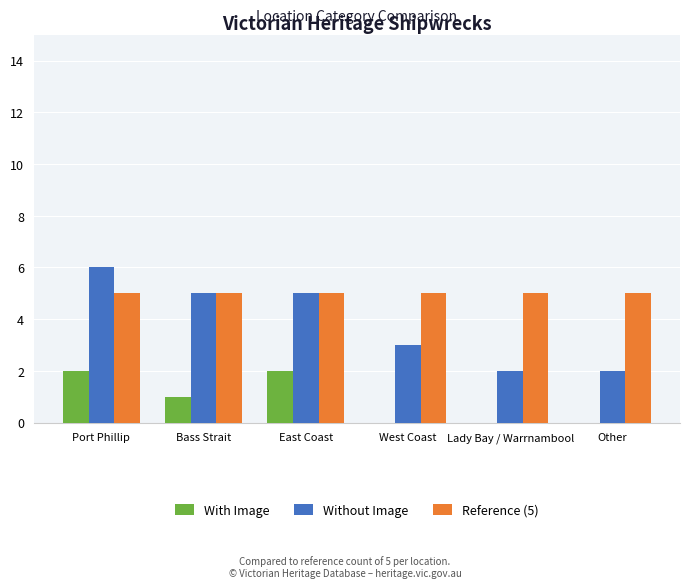

Which series changed the most between East Coast and Other?

Without Image